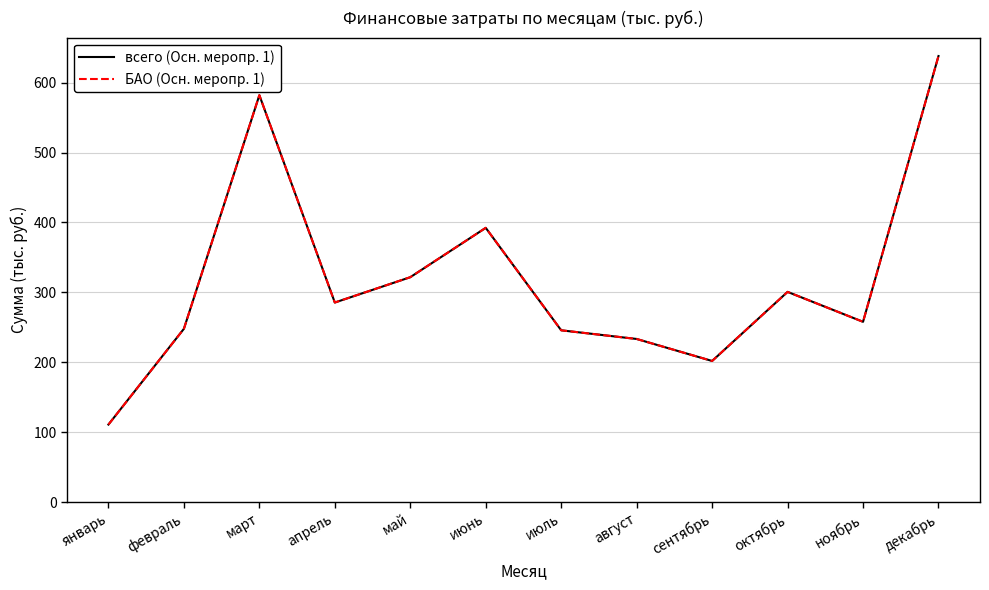

True or false: всего (Осн. меропр. 1) and БАО (Осн. меропр. 1) intersect in this chart.

False